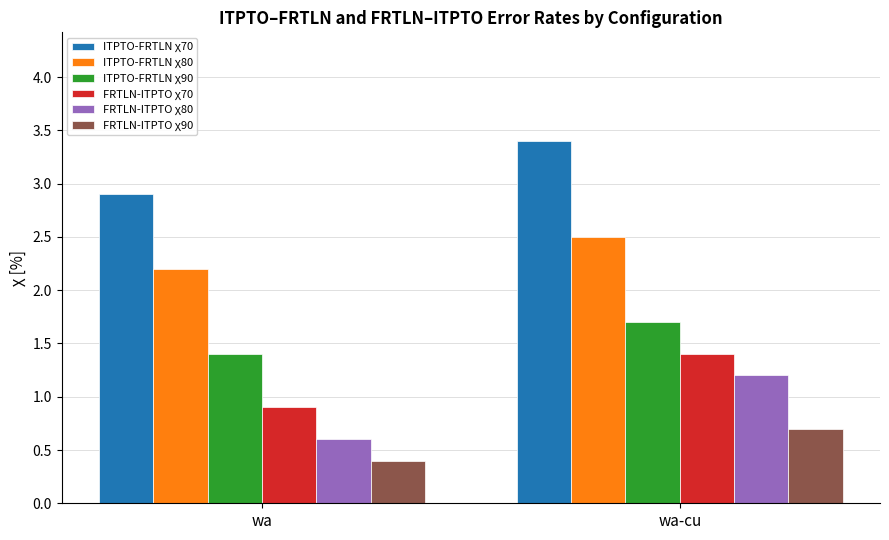

What is the label of the 2nd bar from the left?

wa-cu